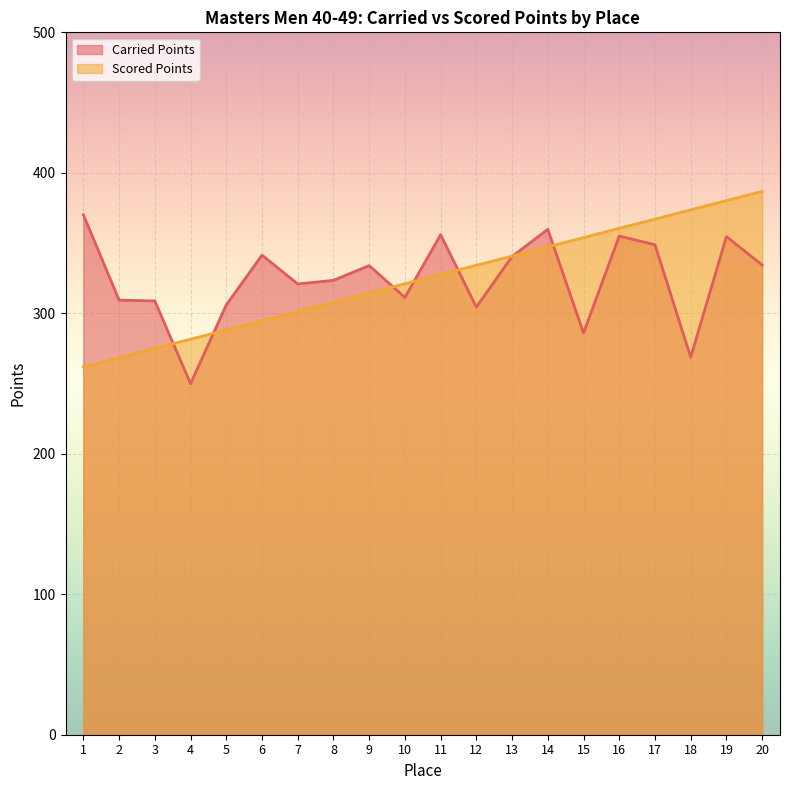

What is the smallest value displayed?

249.9